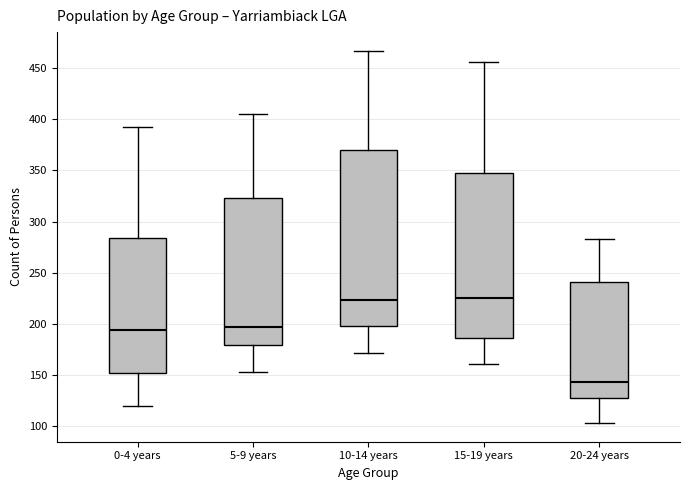

Reading left to right, transcribe this box plot: for each box, give where its median line is, the range the box spans, and where its two whiskers end, as read against the y-axis. The values are not printed on the chart, so give them approximately, as read against the axis.

0-4 years: median 195, box 150 to 285, whiskers 120 to 390
5-9 years: median 195, box 180 to 325, whiskers 155 to 405
10-14 years: median 225, box 200 to 370, whiskers 170 to 465
15-19 years: median 225, box 185 to 345, whiskers 160 to 455
20-24 years: median 145, box 130 to 240, whiskers 105 to 285